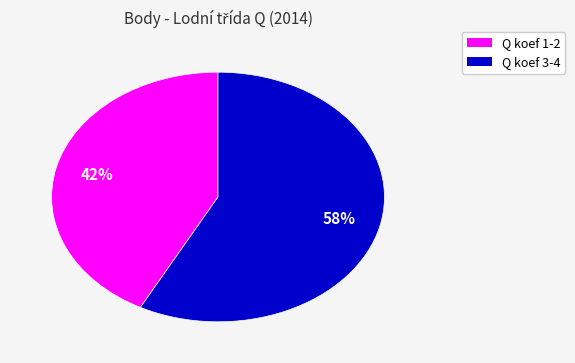

Does any single category account for the majority?

Yes